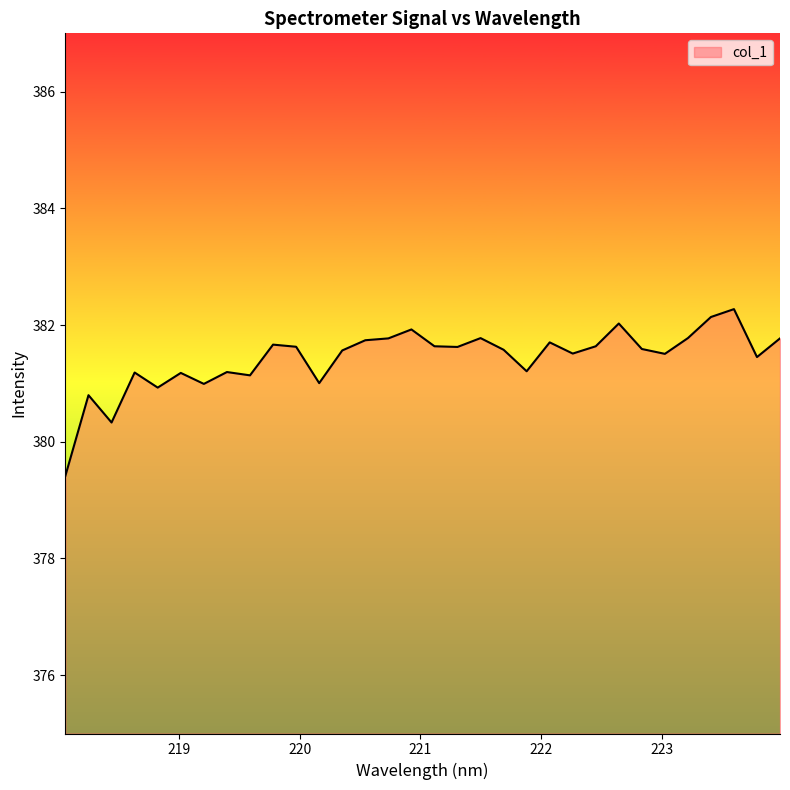

What is the maximum value shown in the chart?

382.3